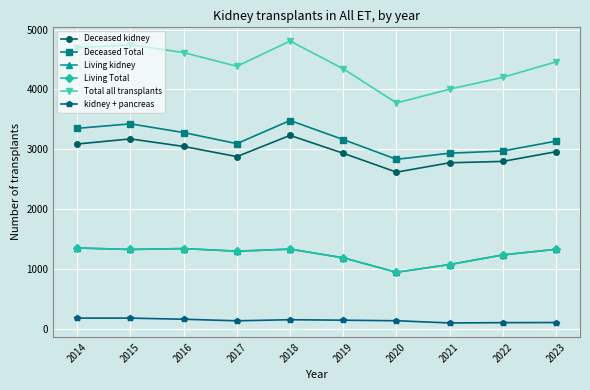

At which category does Total all transplants reach its first local peak?

2015